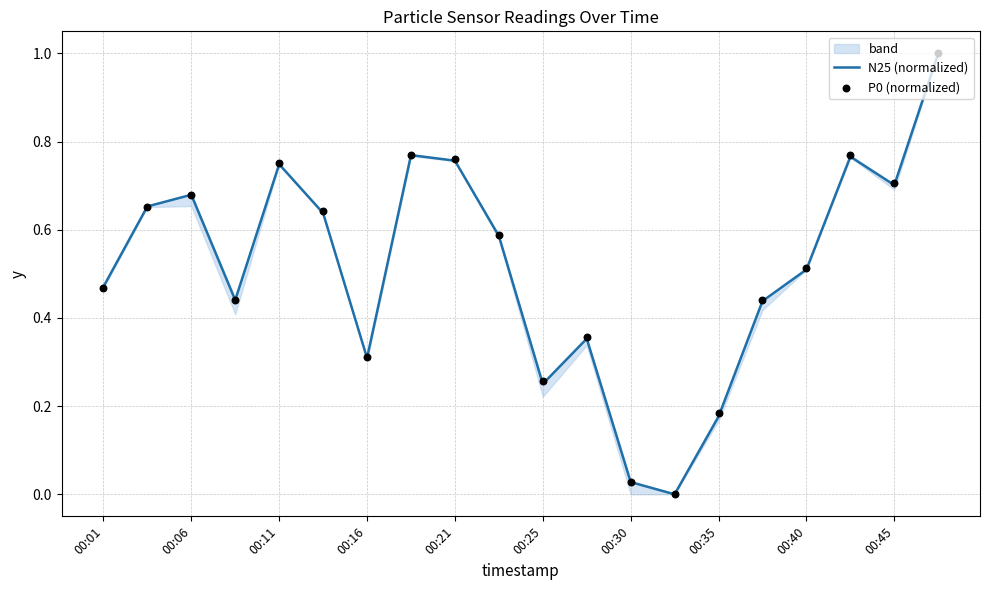

The N25 (normalized) series shows 1.2 at 00:45. True or false?

False